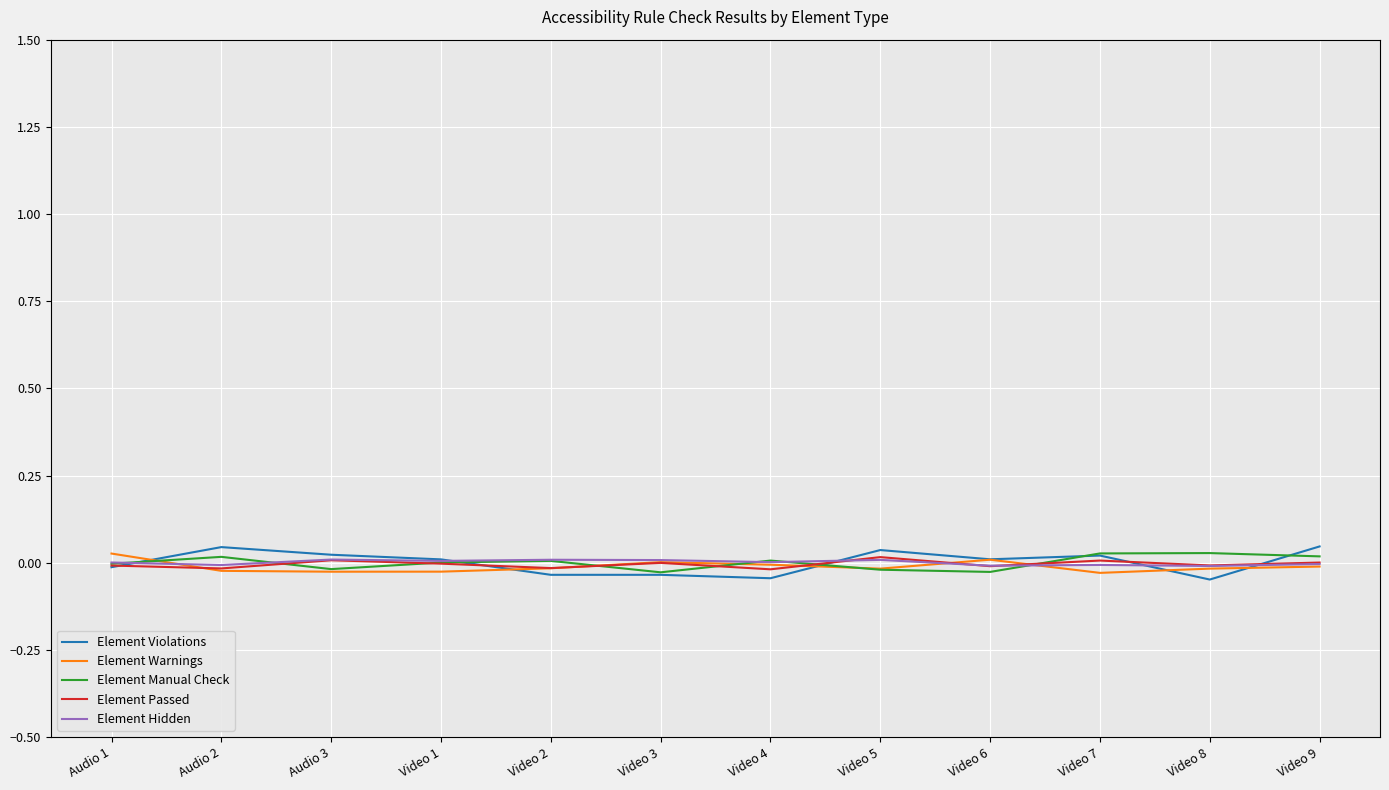

Which series has the widest spread of values?

Element Violations